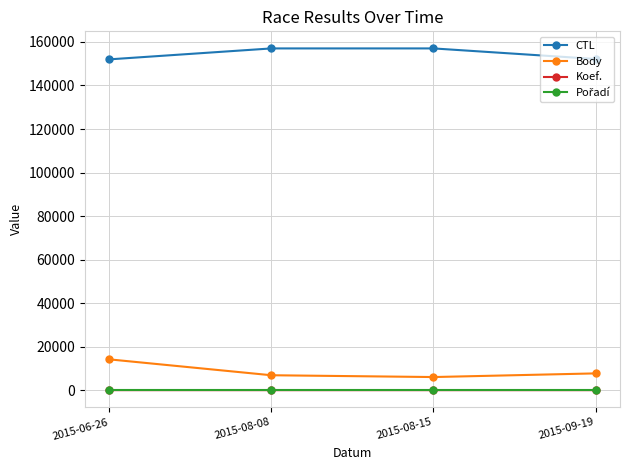

How many values in the CTL series are below 157033?

2